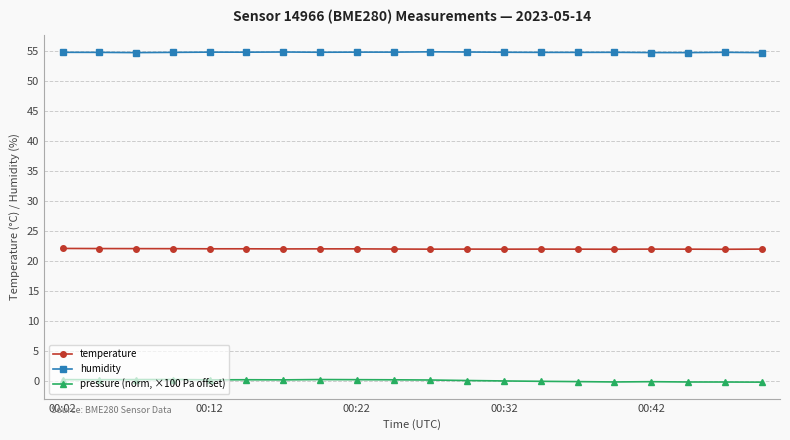

What is the average value of the temperature series?

22.0